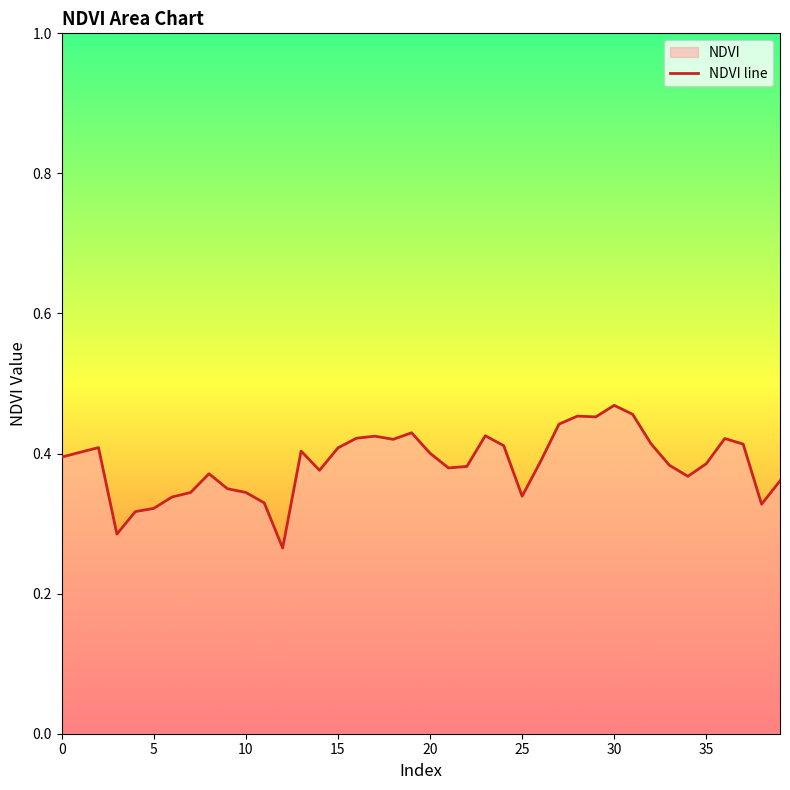

What is the difference between the maximum and minimum values?

0.2